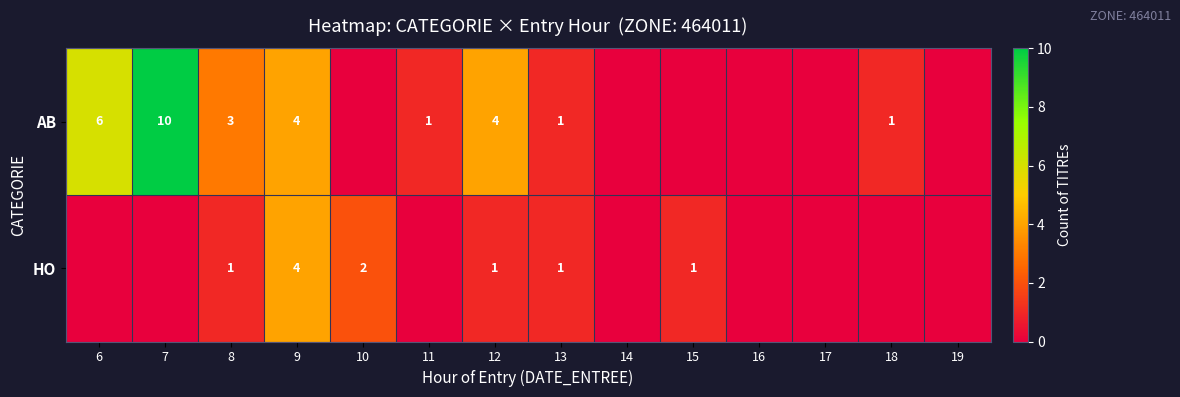

Is the value of AB at 12 greater than the value of HO at 15?

Yes